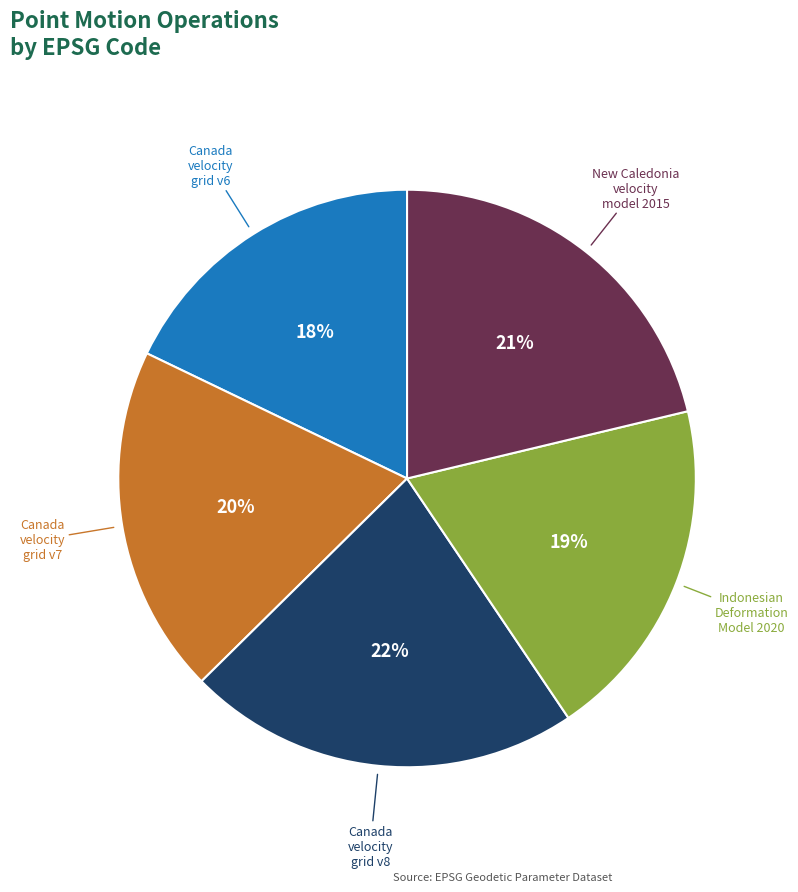

Is Canada velocity grid v7 the majority of the pie?

No